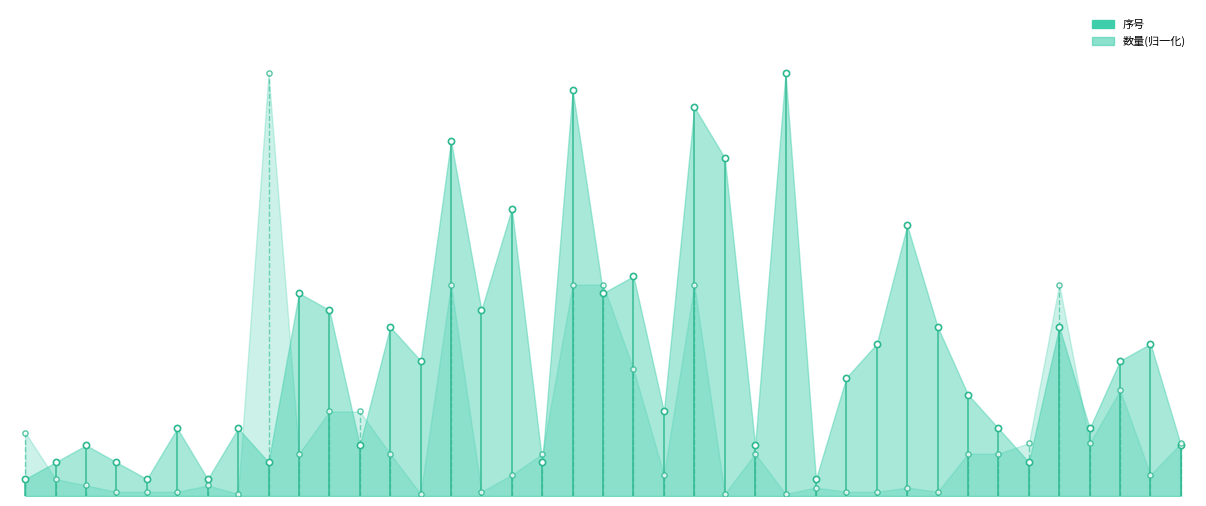

What is the total value across all series at J251009001-17?

18.2